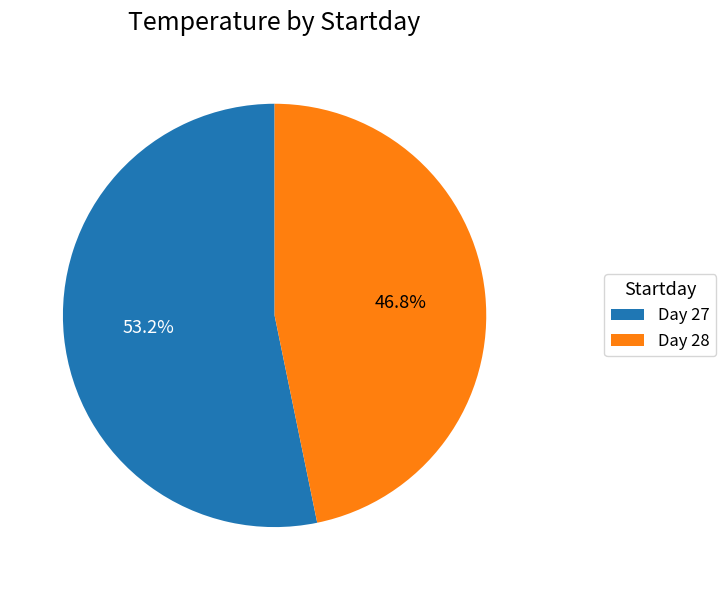

To the nearest percent, what is the difference between the largest and smallest slice percentages?

6%